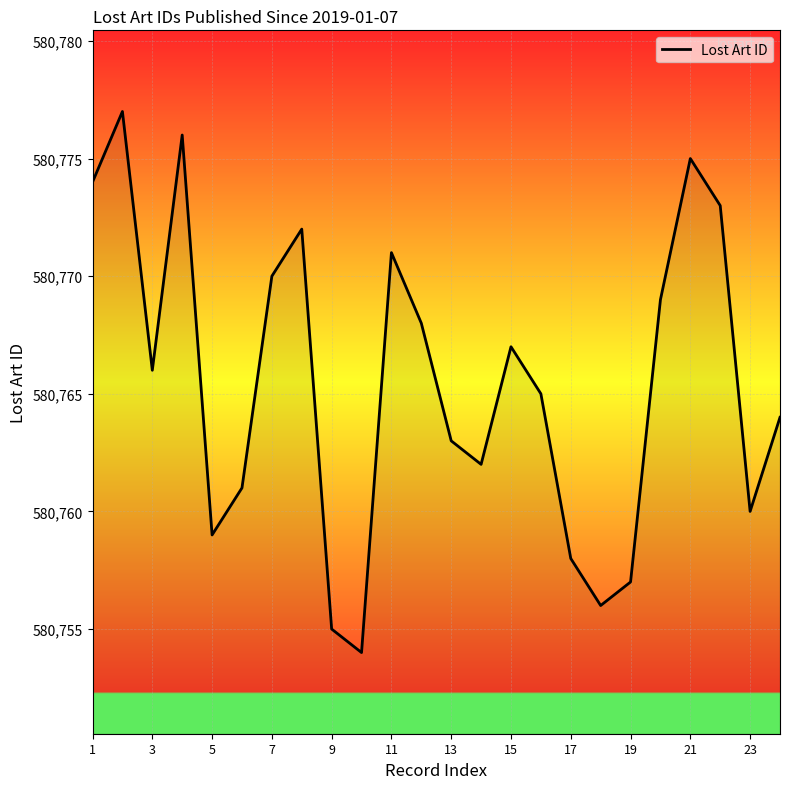

What is the difference between the maximum and minimum values?

23